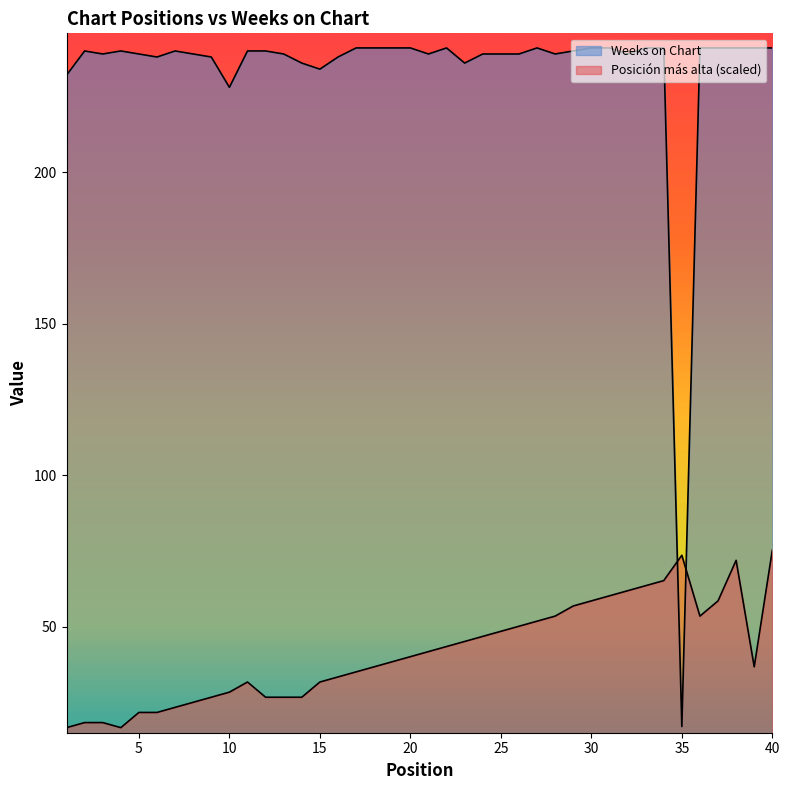

Which series has the largest total across all categories?

Weeks on Chart